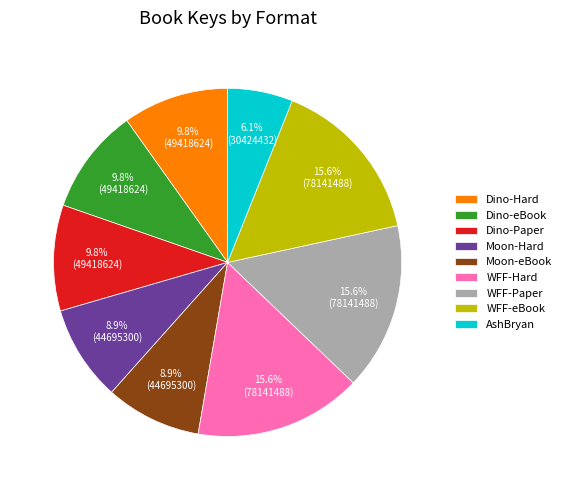

Is there any slice that represents more than half of the pie?

No